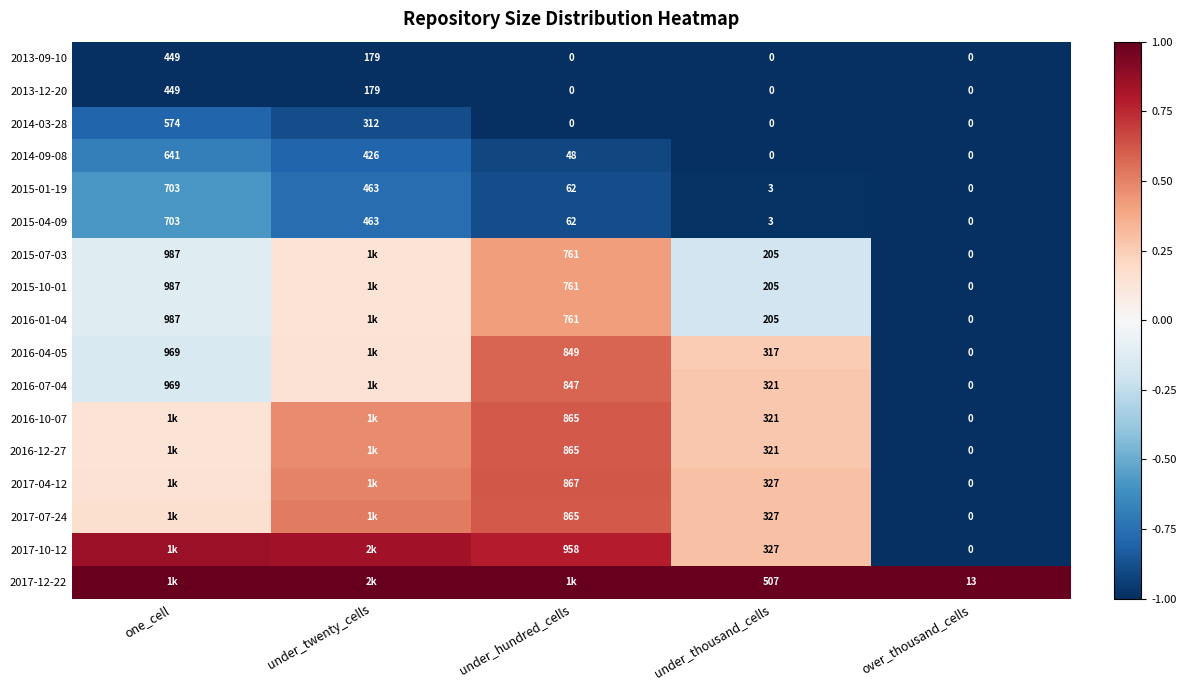

At which label is 2013-09-10 closest to 224?

under_twenty_cells